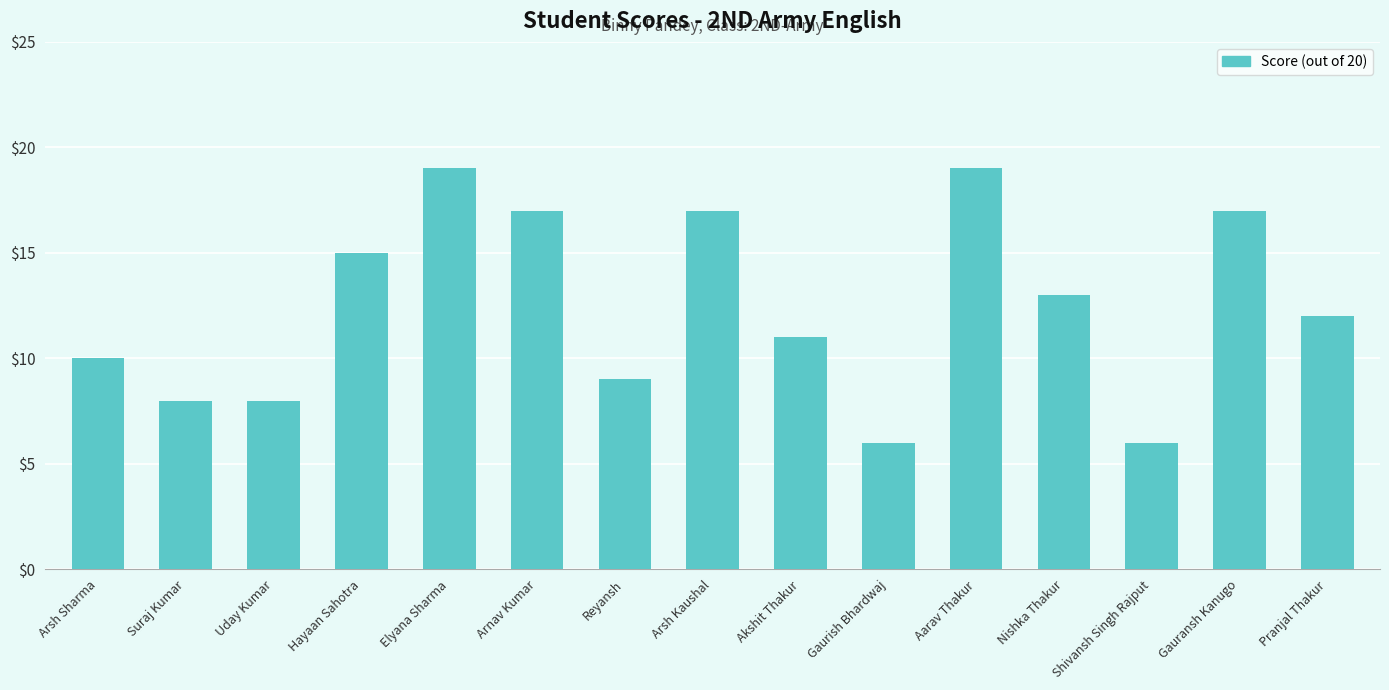

What is the greatest value displayed?

19